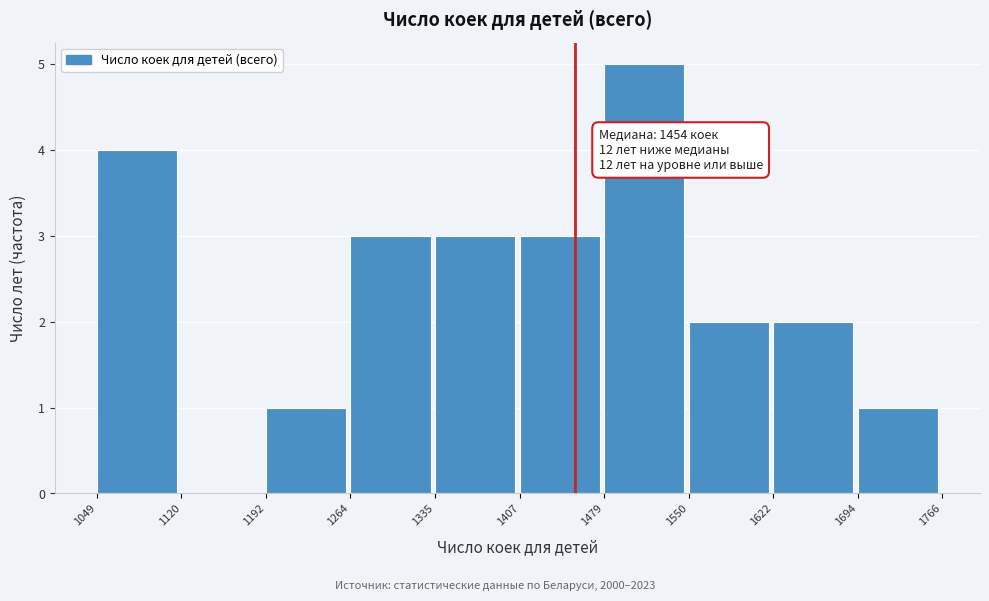

Over which range of the x-axis is the bar tallest?

1479 to 1550